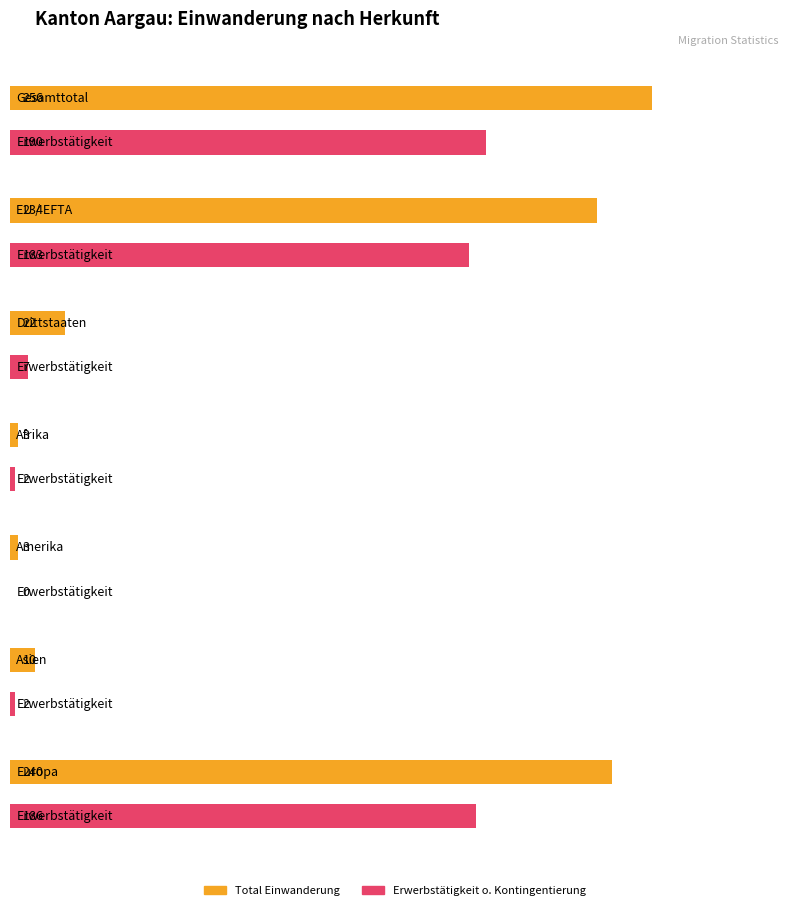

True or false: Kontingentierte Erwerbstätigkeit has a value of 0 at EU / EFTA.

False